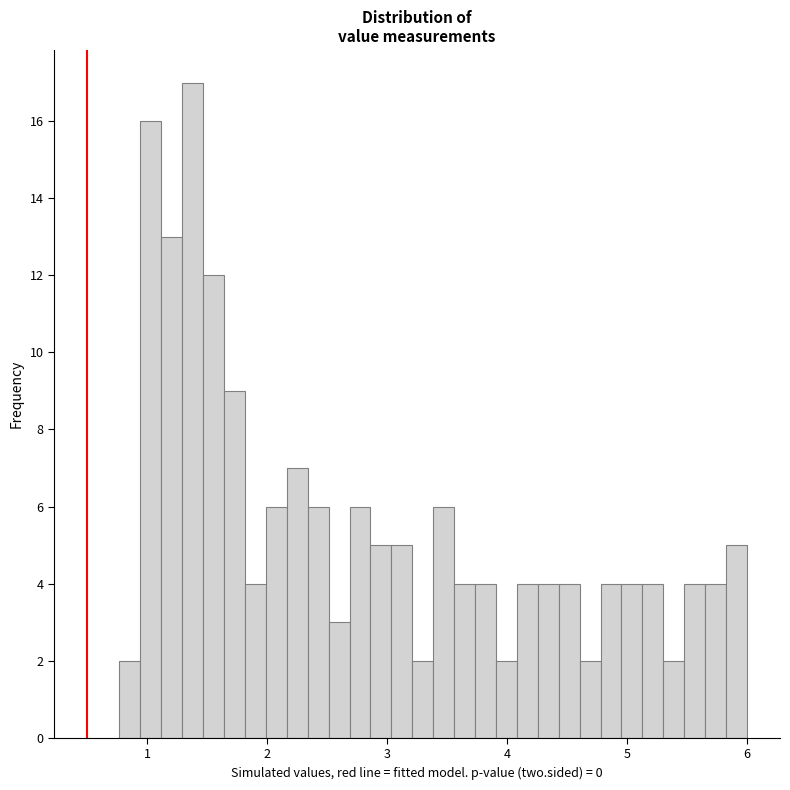

Read against the x-axis, roughly where is the centre of the tallest bar?

1.4